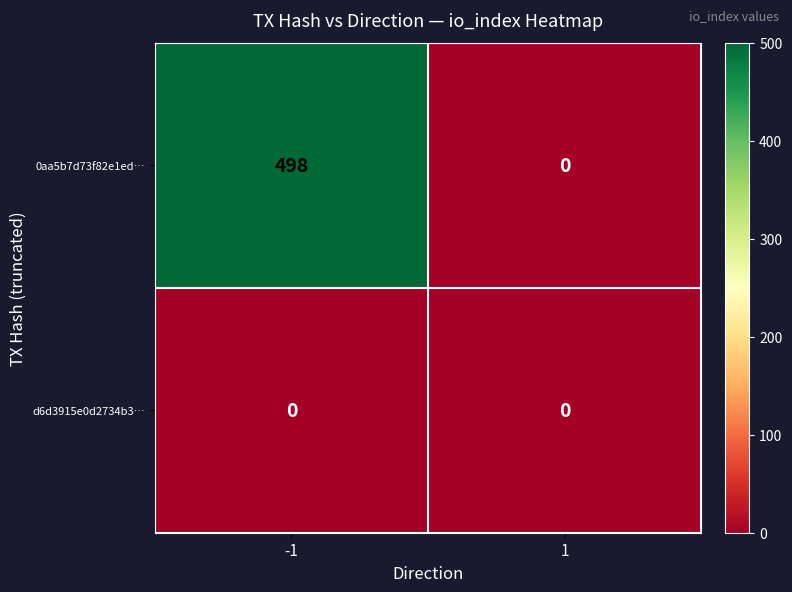

What is the average value of the 0aa5b7d73f82e1ed… series?

249